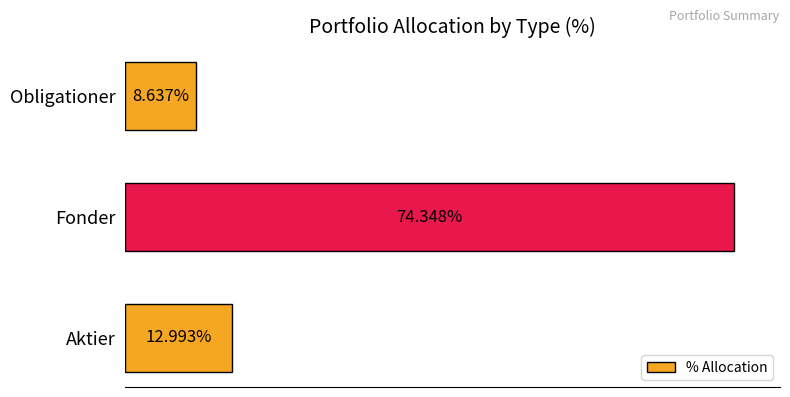

List the labels in order of value, smallest first.

Obligationer, Aktier, Fonder